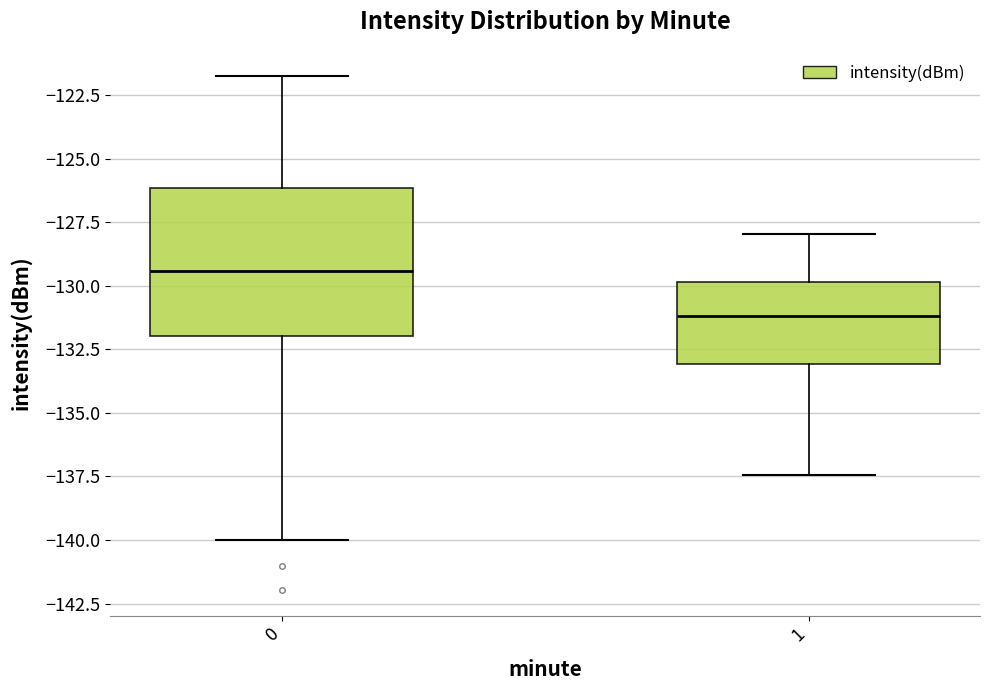

Reading left to right, read every box against the y-axis: the position of its median line, the range the box covers, and the ends of its whiskers. The values are not printed on the chart, so give them approximately, as read against the axis.

0: median -129.5, box -132.0 to -126.0, whiskers -140.0 to -121.5
1: median -131.0, box -133.0 to -130.0, whiskers -137.5 to -128.0